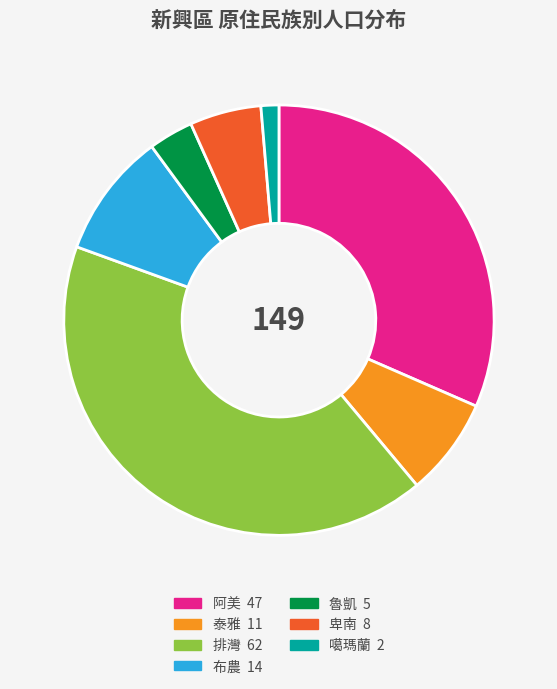

Is it true that 阿美 is 44% of the pie?

False